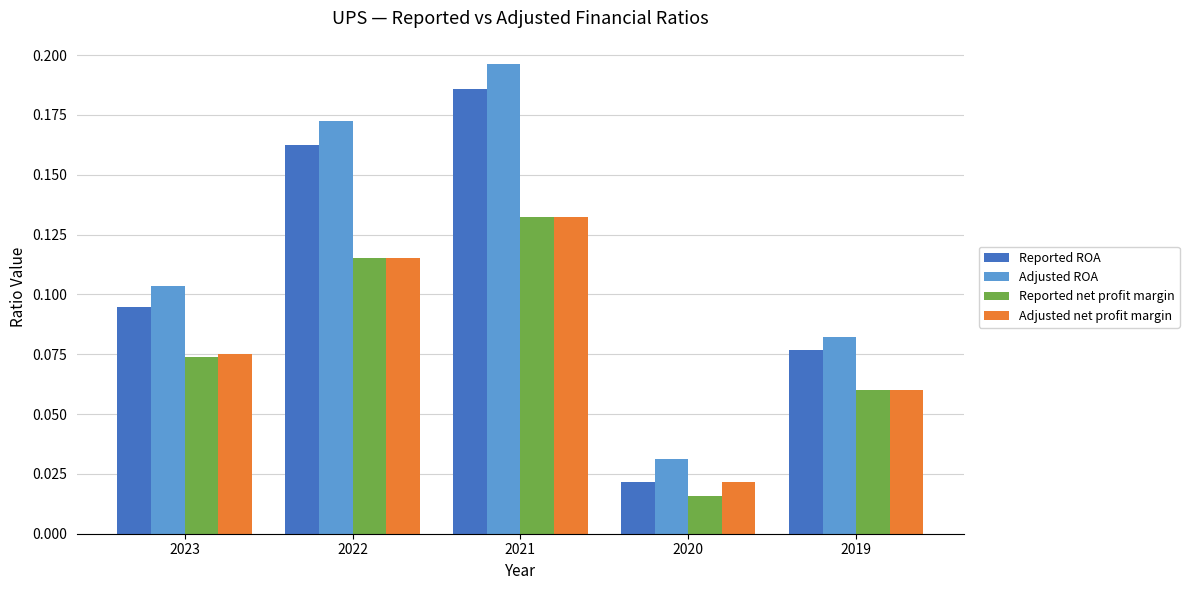

Rank the categories by Adjusted ROA value from lowest to highest.

2020, 2019, 2023, 2022, 2021